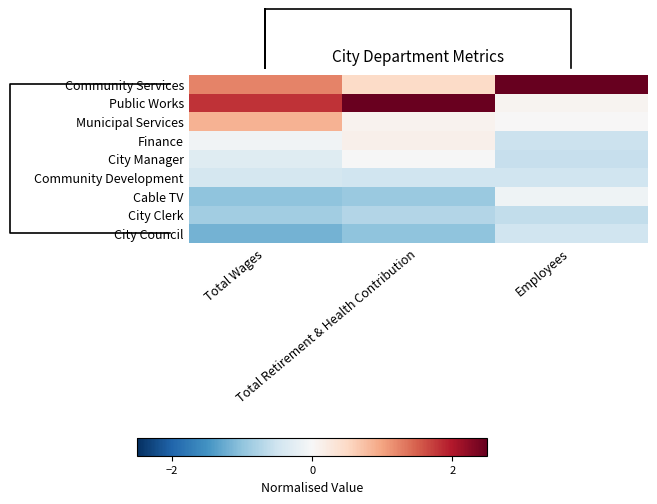

Rank the series at Total Retirement & Health Contribution from lowest to highest value.

City Council, Cable TV, City Clerk, Community Development, City Manager, Municipal Services, Finance, Community Services, Public Works